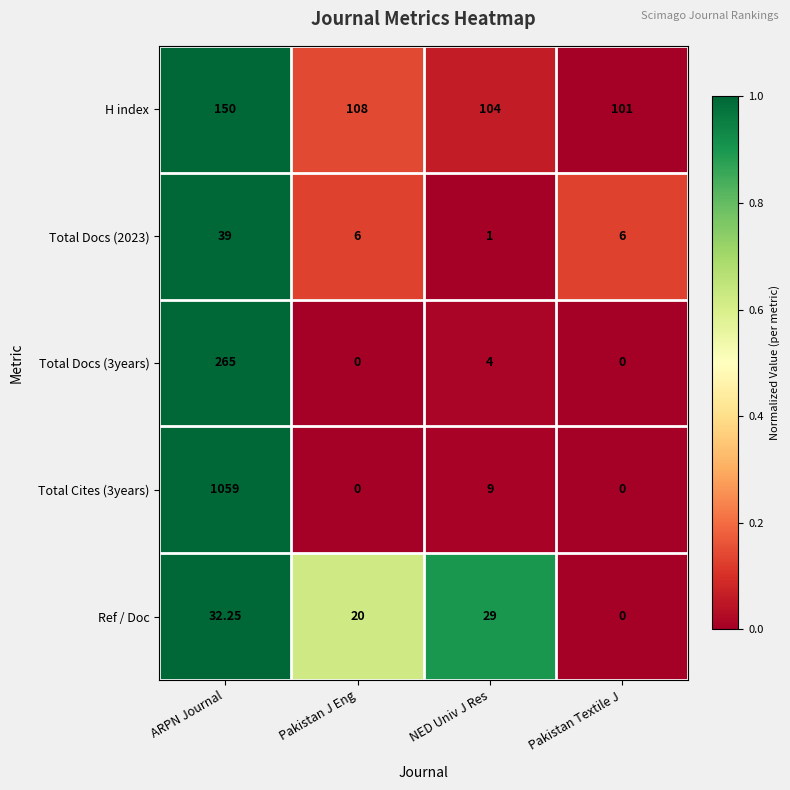

At which label does Ref / Doc reach its minimum?

Pakistan Textile J